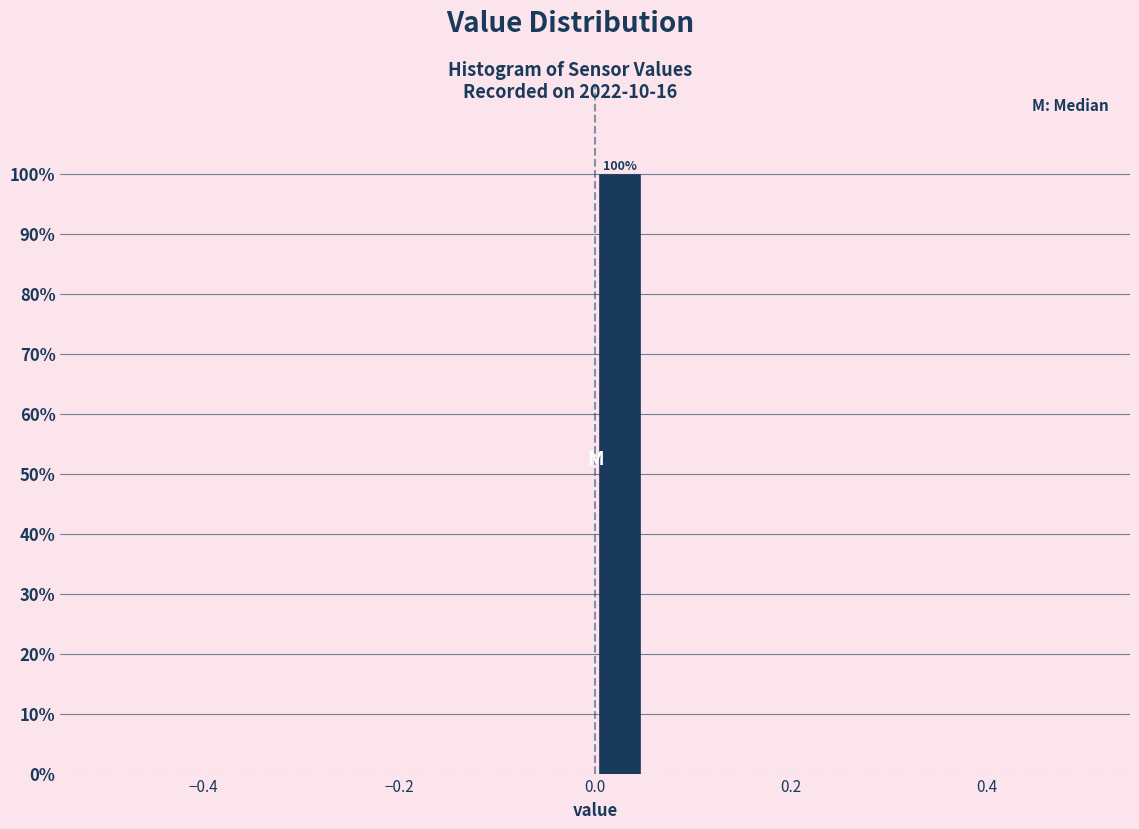

Read against the x-axis, roughly where is the centre of the tallest bar?

0.02